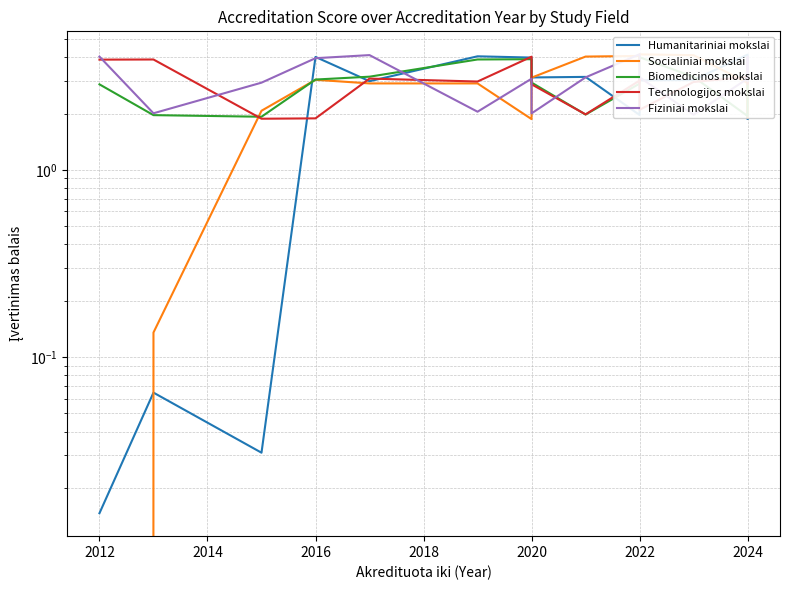

Reading left to right, extract all data points from this chart.

Humanitariniai mokslai: 0.0	0.1	0.0	4.0	3.0	4.0	4.0	3.1	3.1	2.0	2.1	3.0	3.0	4.1	1.9	2.9
Socialiniai mokslai: -0.0	0.1	2.1	3.0	2.9	2.9	1.9	3.1	4.0	4.1	3.9	4.1	4.1	2.9	1.9	2.9
Biomedicinos mokslai: 2.9	2.0	1.9	3.0	3.1	3.9	3.9	2.9	2.0	2.9	2.9	4.0	3.1	1.9	3.0	3.0
Technologijos mokslai: 3.9	3.9	1.9	1.9	3.1	3.0	4.0	2.9	2.0	3.0	3.1	2.1	2.9	3.1	3.9	2.9
Fiziniai mokslai: 4.0	2.0	2.9	4.0	4.1	2.0	3.1	2.0	3.1	4.1	3.1	3.1	2.0	3.1	4.0	3.0